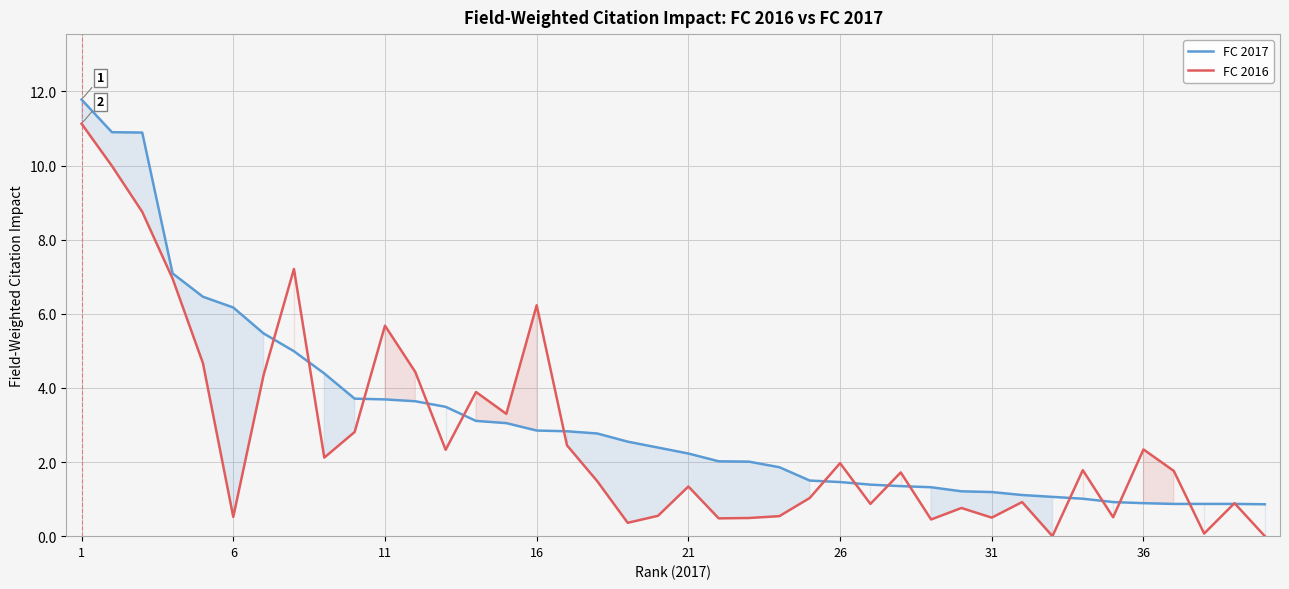

Does the chart display data point markers on the line(s)?

No